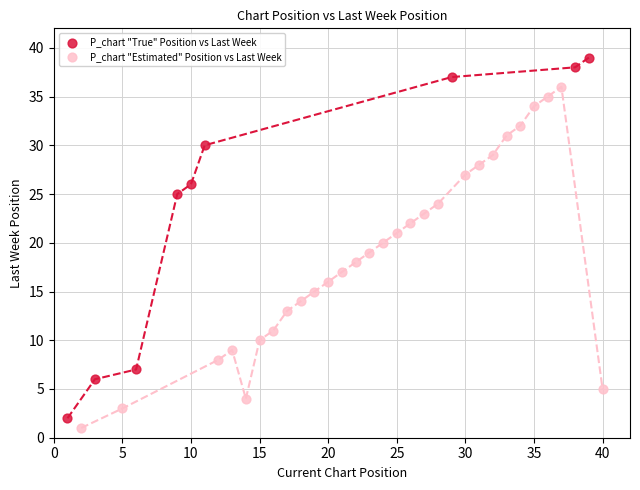

Which series reaches the minimum Y coordinate?

P_chart "Estimated" Position vs Last Week